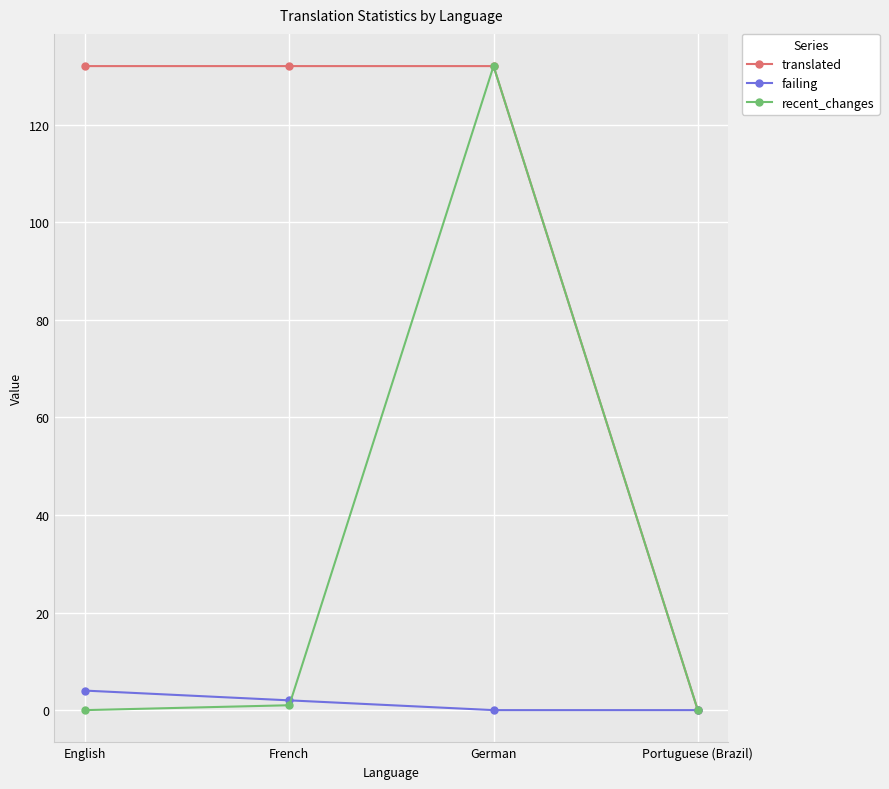

How many data points in failing are less than 2?

2